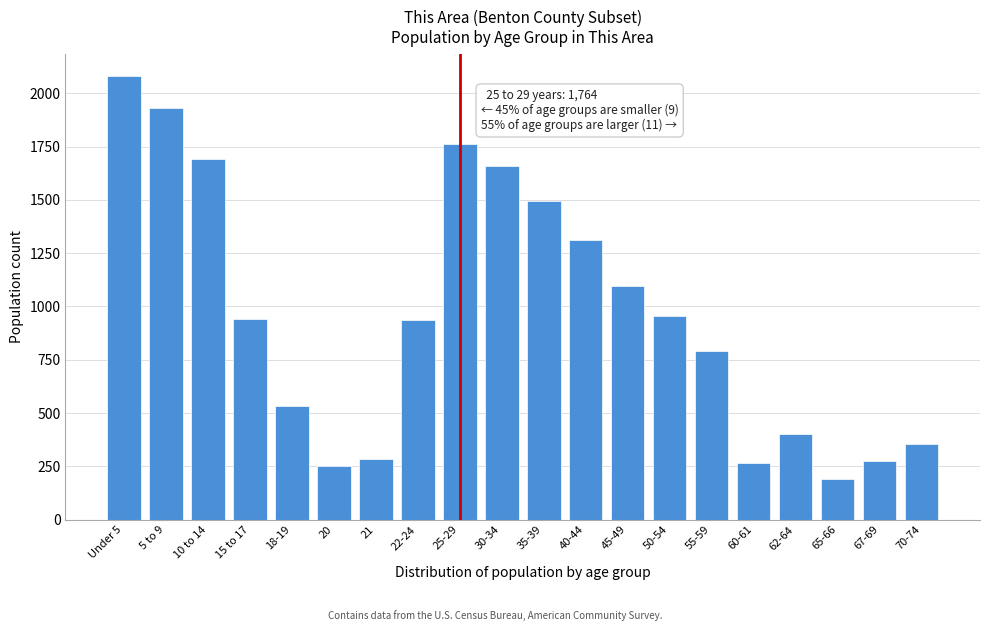

True or false: the data shows 792 at 55-59.

True